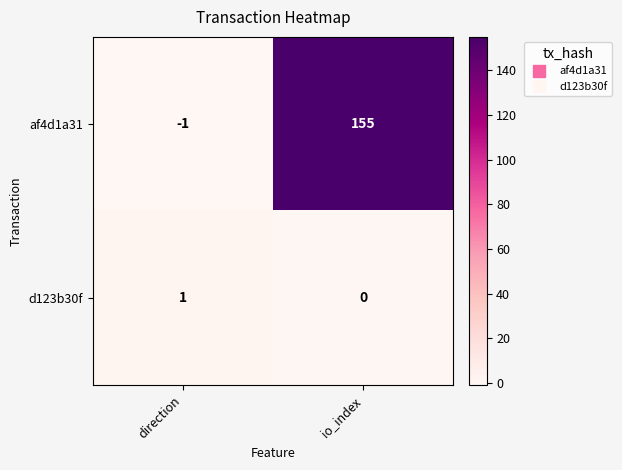

At direction, list the series in order from smallest to largest.

af4d1a31, d123b30f